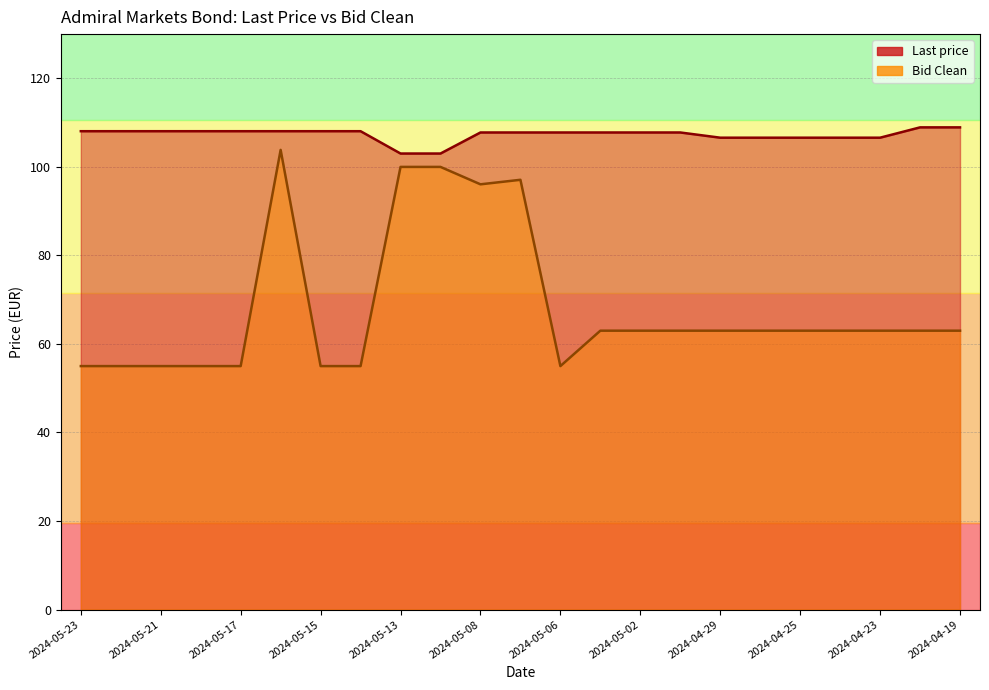

The Bid Clean series shows 111.2 at 2024-05-03. True or false?

False